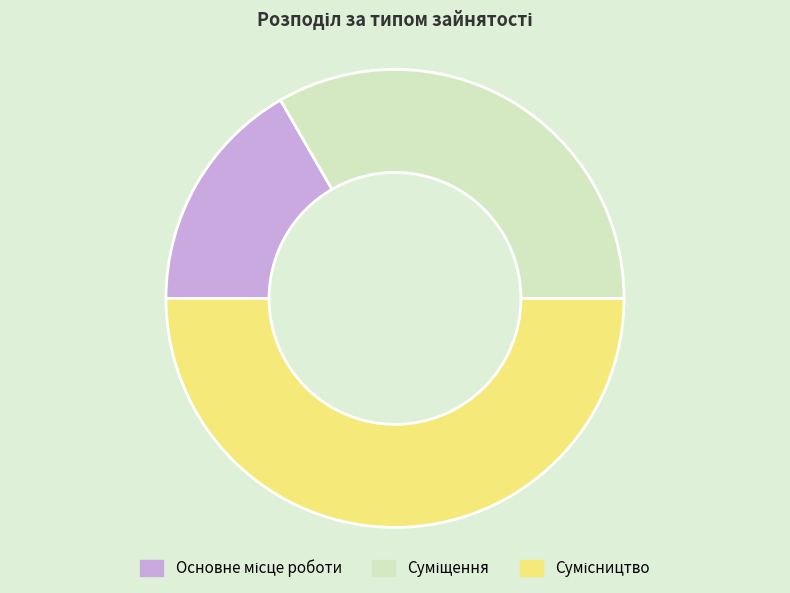

Count the number of slices in the pie.

3